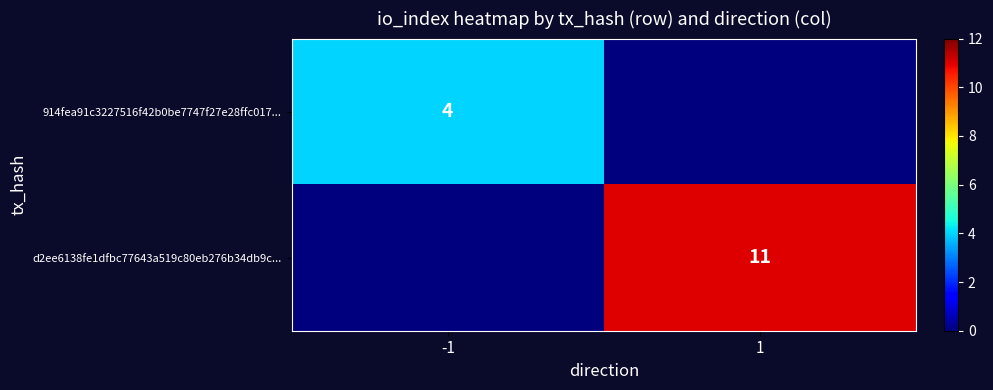

The d2ee6138fe1dfbc77643a519c80eb276b34db9c... series shows 5 at 1. True or false?

False